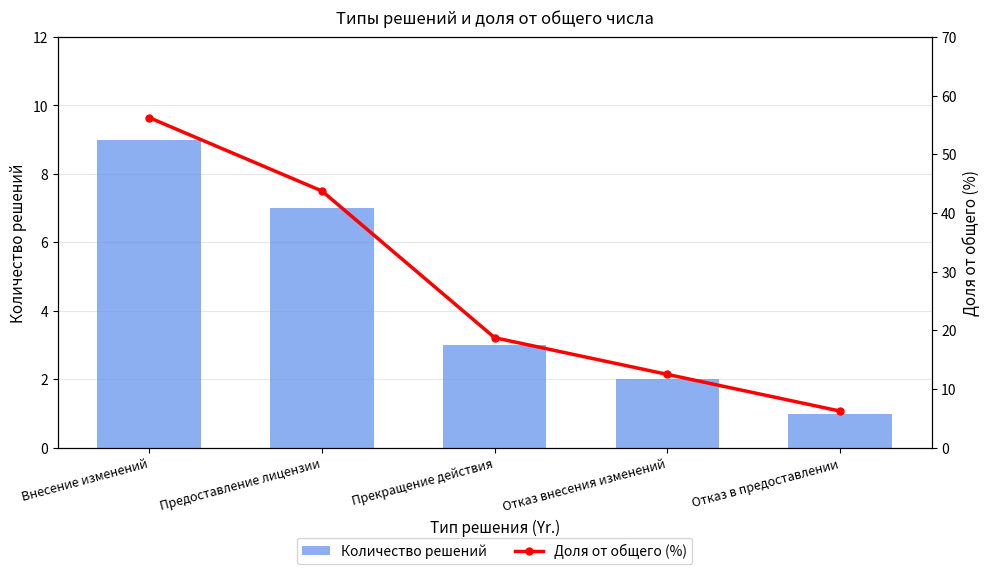

At Отказ в предоставлении, list the series in order from smallest to largest.

Количество решений, Доля от общего (%)